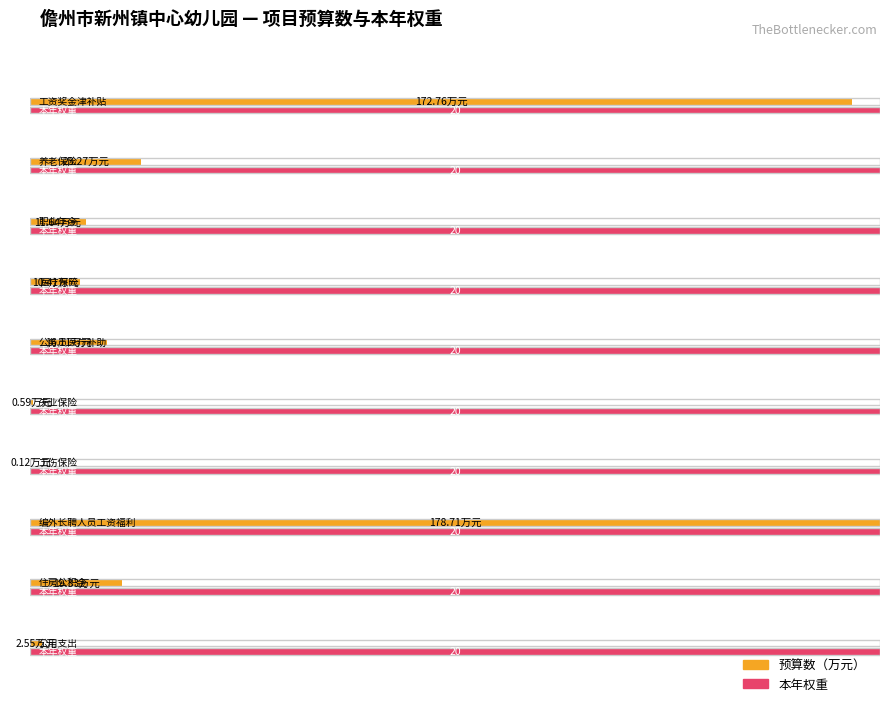

Reading left to right, what are all the values shown in this chart?

预算数: 172.8	23.3	11.6	10.4	16.1	0.6	0.1	178.7	19.3	2.5
本年权重: 20.0	20.0	20.0	20.0	20.0	20.0	20.0	20.0	20.0	20.0